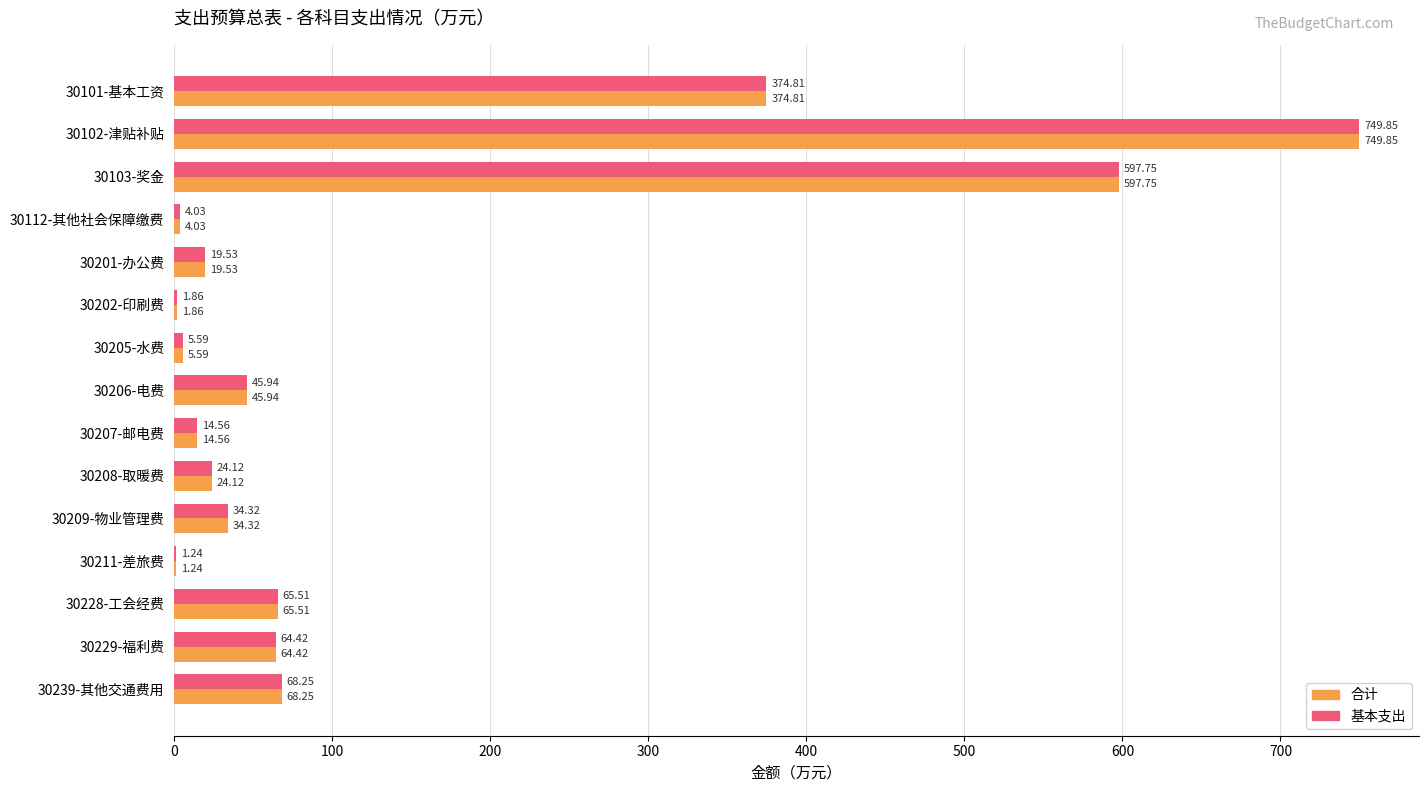

What is the sum of all 合计 values?

2071.8